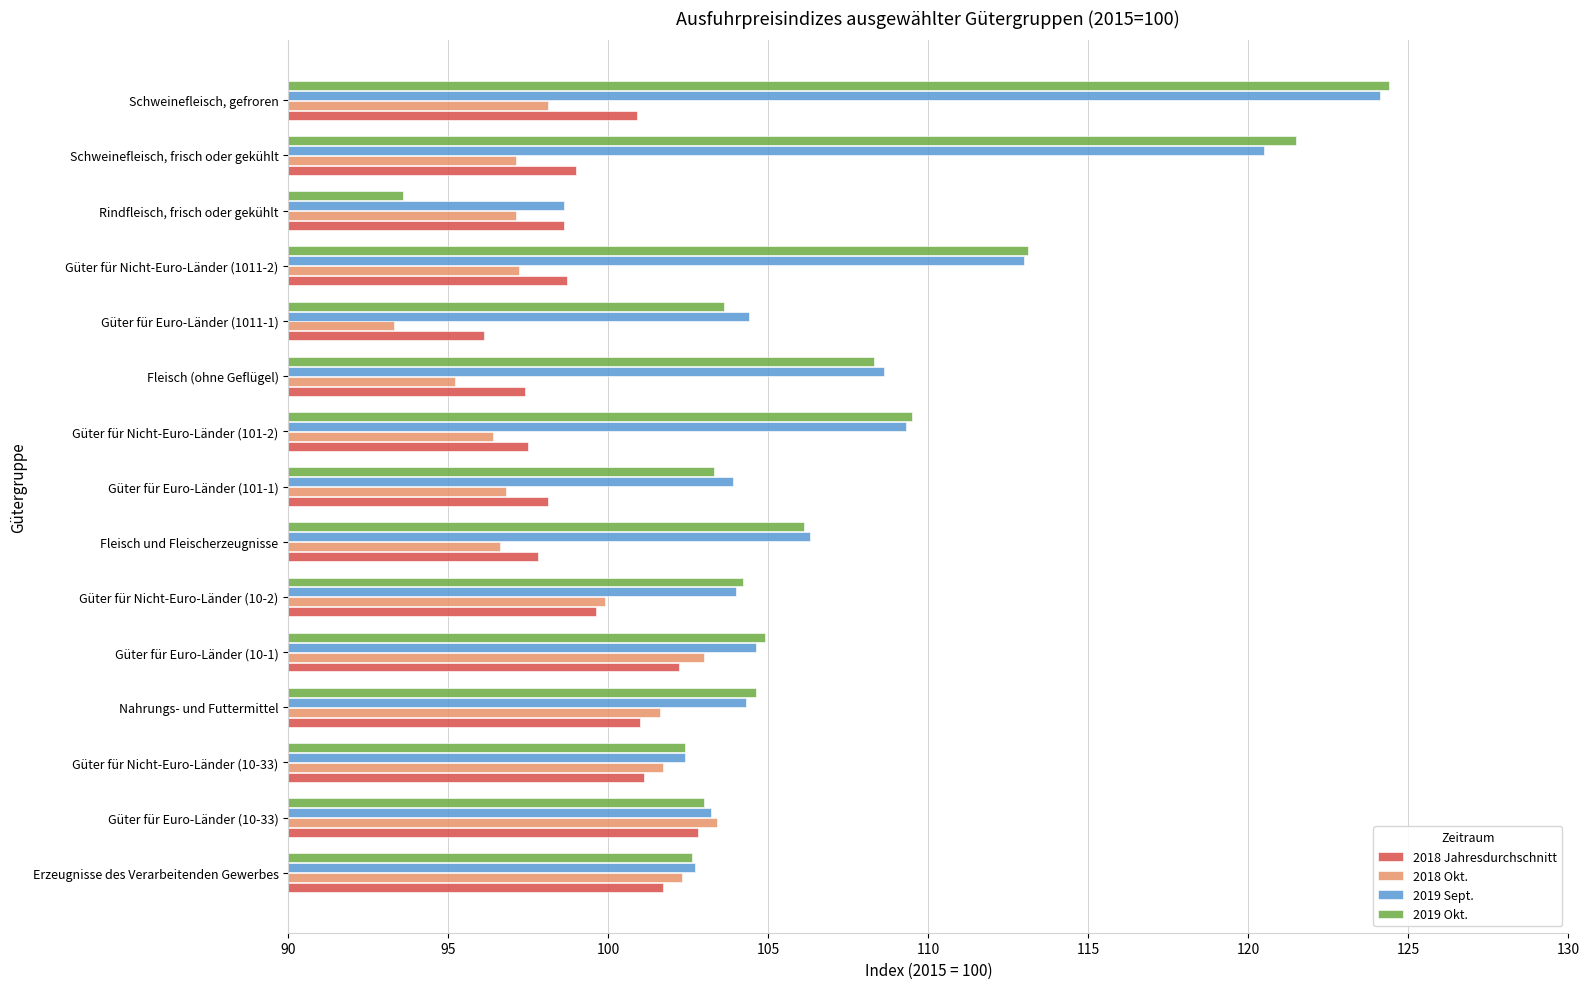

Which category has the lowest value in the 2018 Jahresdurchschnitt series?

Güter für Euro-Länder (1011-1)